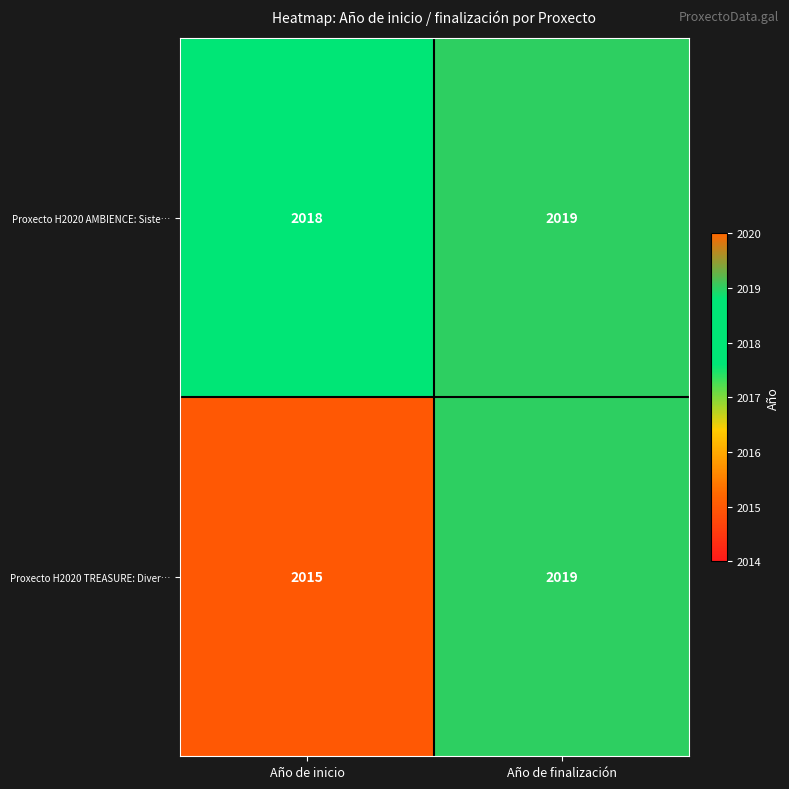

At which label is Proxecto H2020 AMBIENCE: Siste… closest to 2018?

Año de inicio